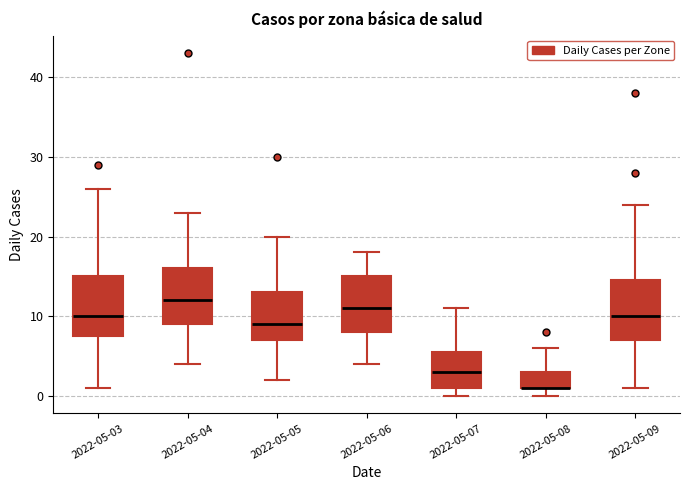

Reading left to right, read every box against the y-axis: the position of its median line, the range the box covers, and the ends of its whiskers. The values are not printed on the chart, so give them approximately, as read against the axis.

2022-05-03: median 10, box 8 to 15, whiskers 1 to 26
2022-05-04: median 12, box 9 to 16, whiskers 4 to 23
2022-05-05: median 9, box 7 to 13, whiskers 2 to 20
2022-05-06: median 11, box 8 to 15, whiskers 4 to 18
2022-05-07: median 3, box 1 to 6, whiskers 0 to 11
2022-05-08: median 1 (drawn on the box's lower edge), box 1 to 3, whiskers 0 to 6
2022-05-09: median 10, box 7 to 15, whiskers 1 to 24